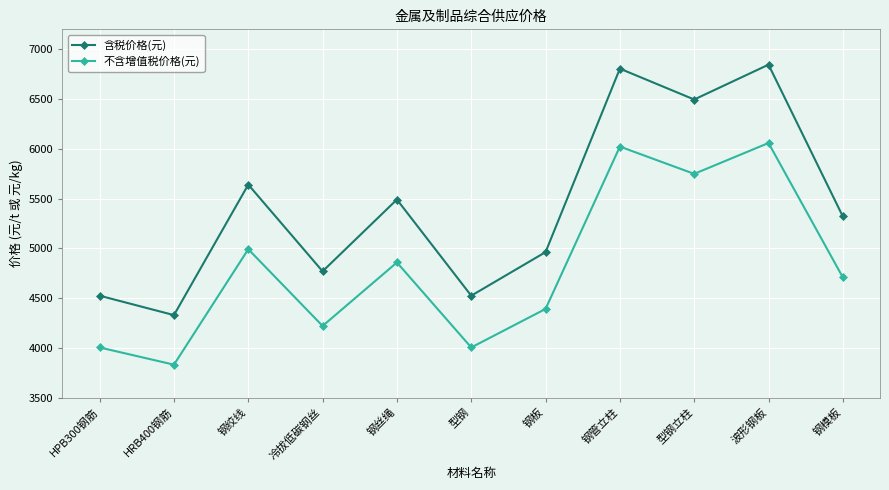

Is it true that 不含增值税价格(元) equals 4220 at 冷拔低碳钢丝?

True